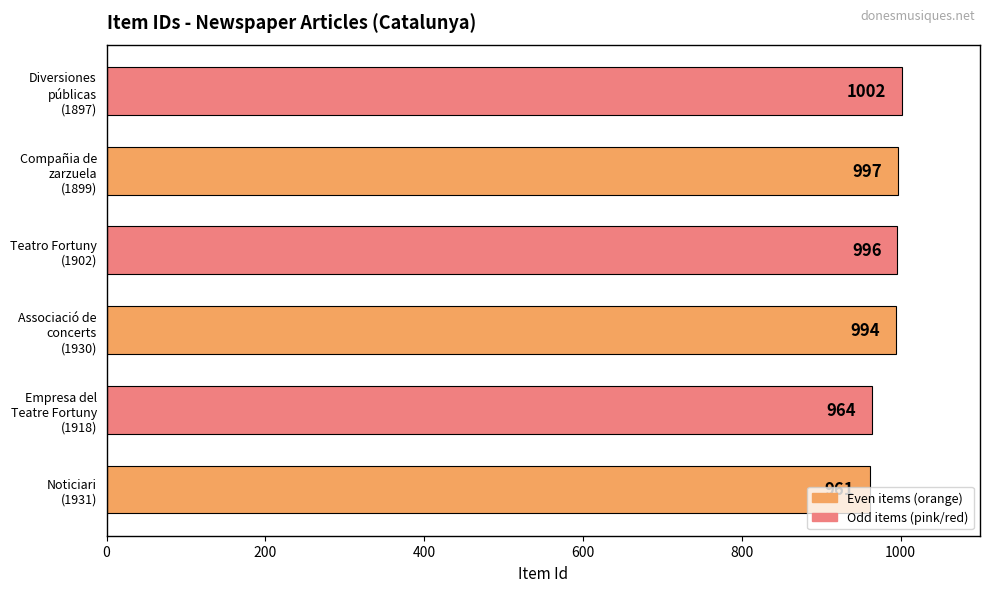

Rank the categories by value from highest to lowest.

Diversiones
públicas
(1897), Compañia de
zarzuela
(1899), Teatro Fortuny
(1902), Associació de
concerts
(1930), Empresa del
Teatre Fortuny
(1918), Noticiari
(1931)